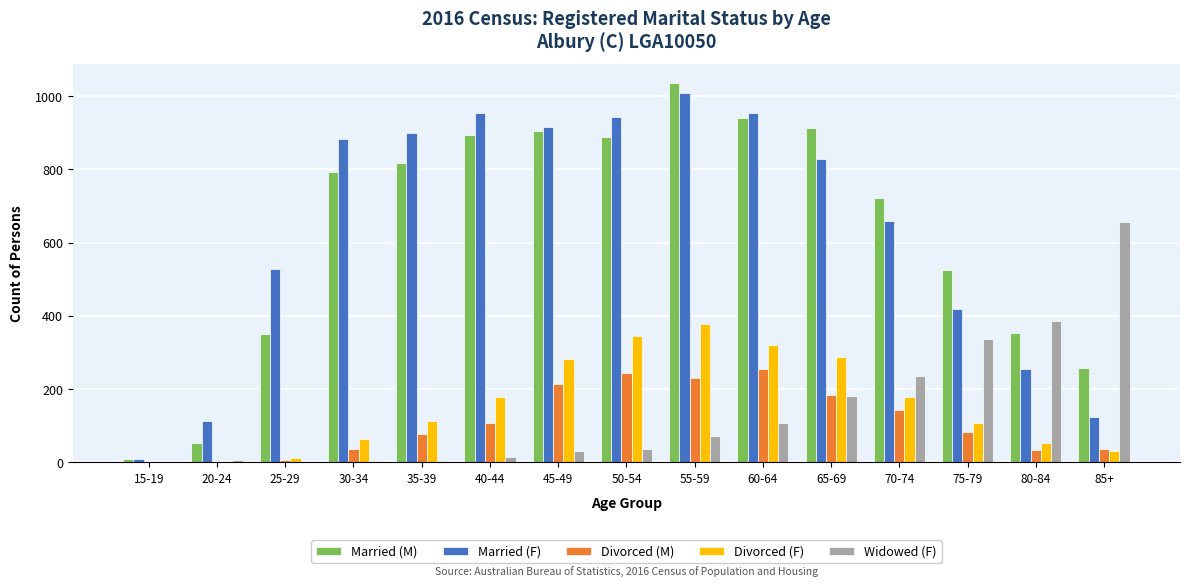

True or false: Married (M) has a value of 352 at 25-29.

True